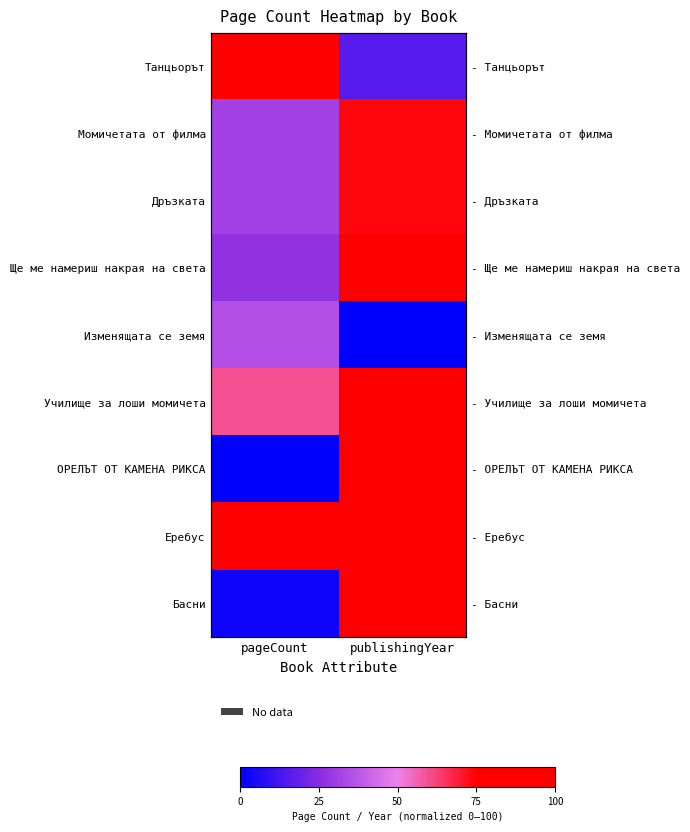

List the series in order of their peak value, highest first.

Танцьорът, Ще ме намериш накрая на света, ОРЕЛЪТ ОТ КАМЕНА РИКСА, Еребус, Училище за лоши момичета, Басни, Момичетата от филма, Дръзката, Изменящата се земя